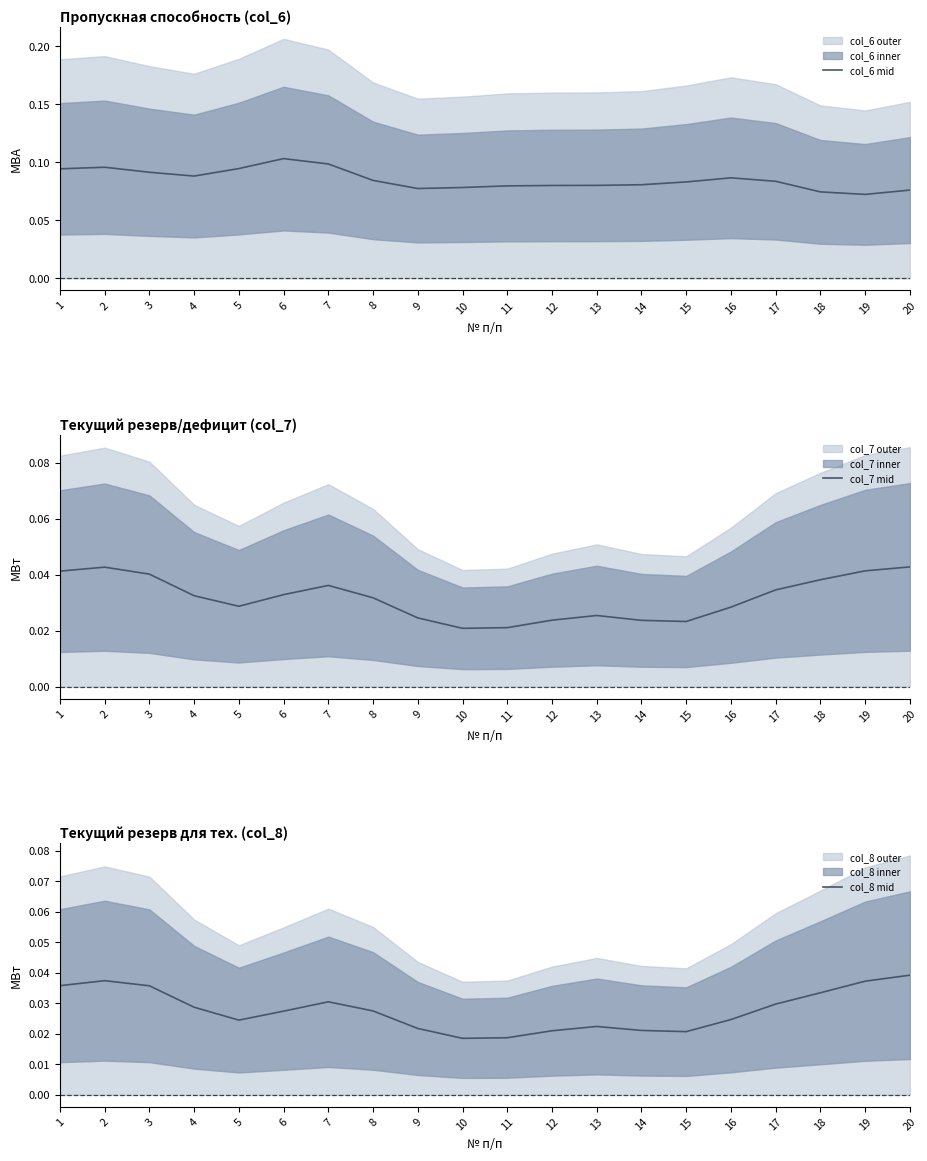

What is the difference between the highest and lowest values at 13?

0.1